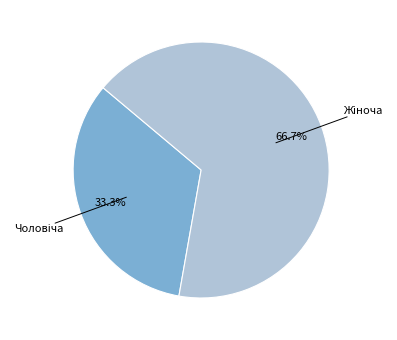

Which category has the smallest portion of the pie?

Чоловіча